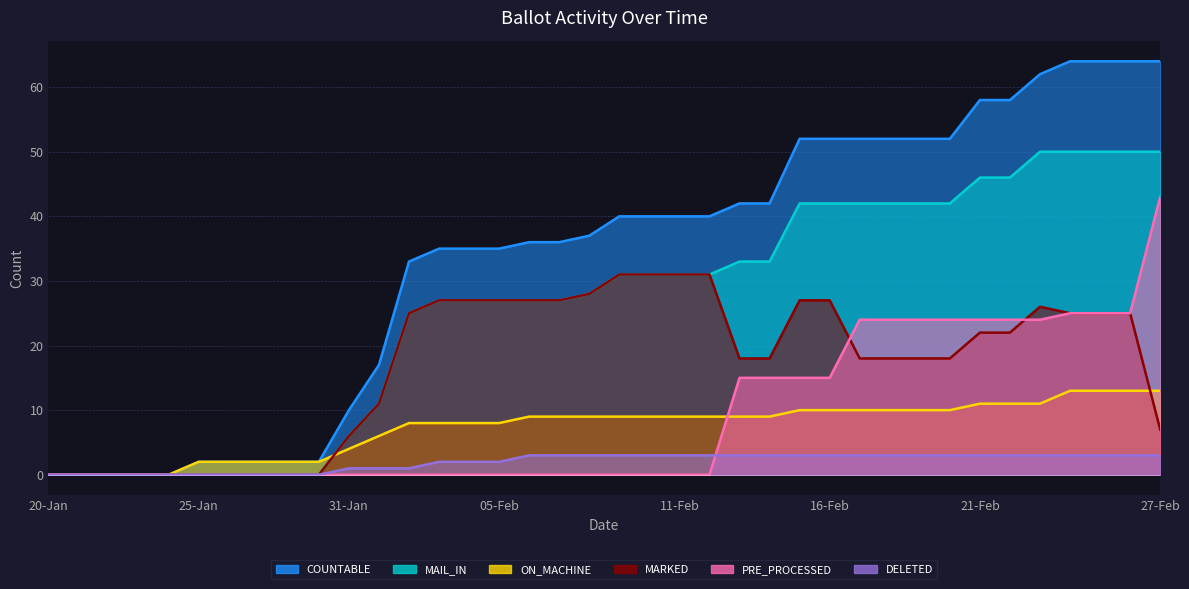

The PRE_PROCESSED series shows 15 at 16-Feb. True or false?

True